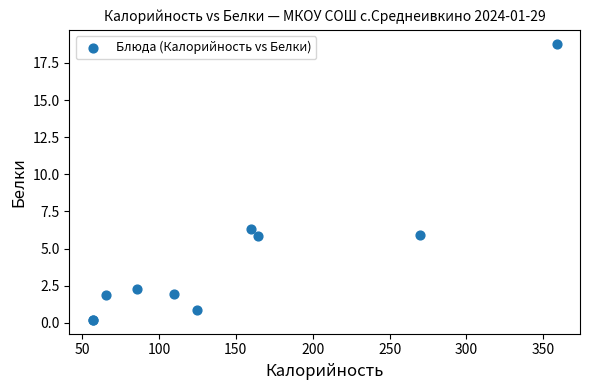

What Y value in the scatter plot is closest to 9?

6.3